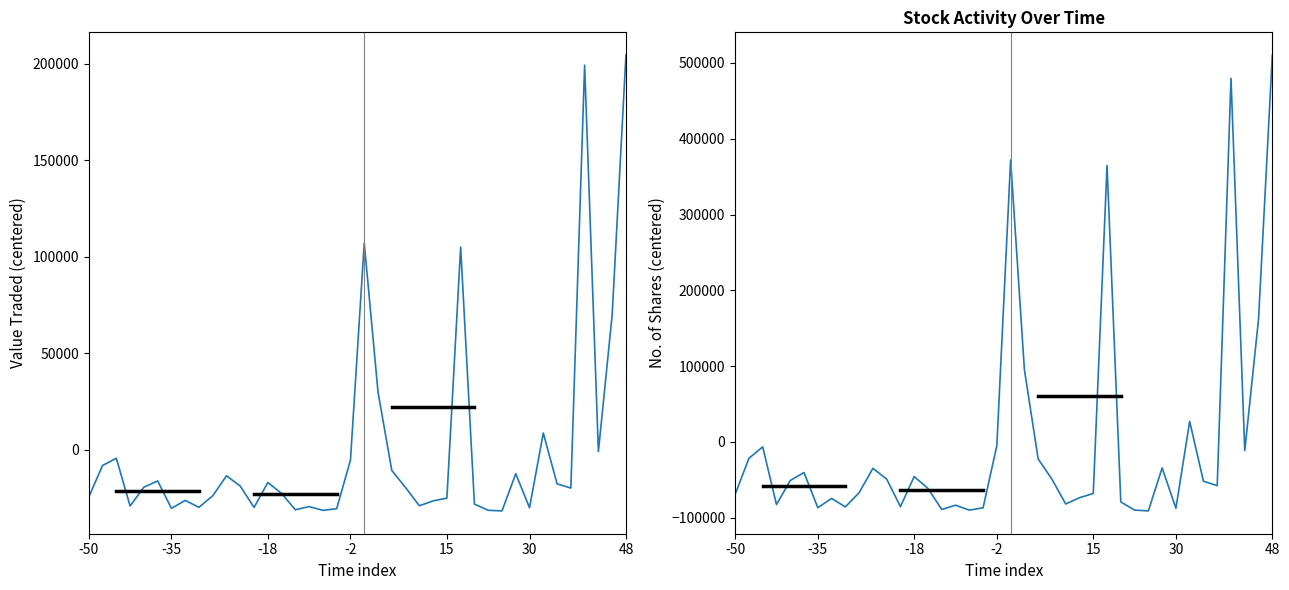

What is the total value across all series at 9?

-90748.6